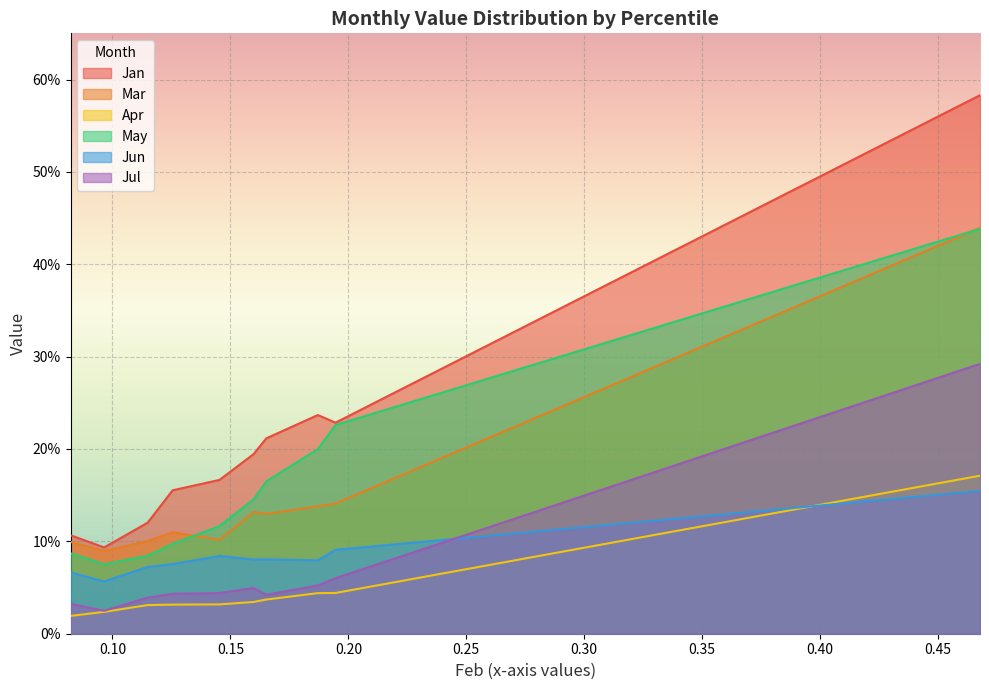

True or false: Mar and Apr cross at least once.

False